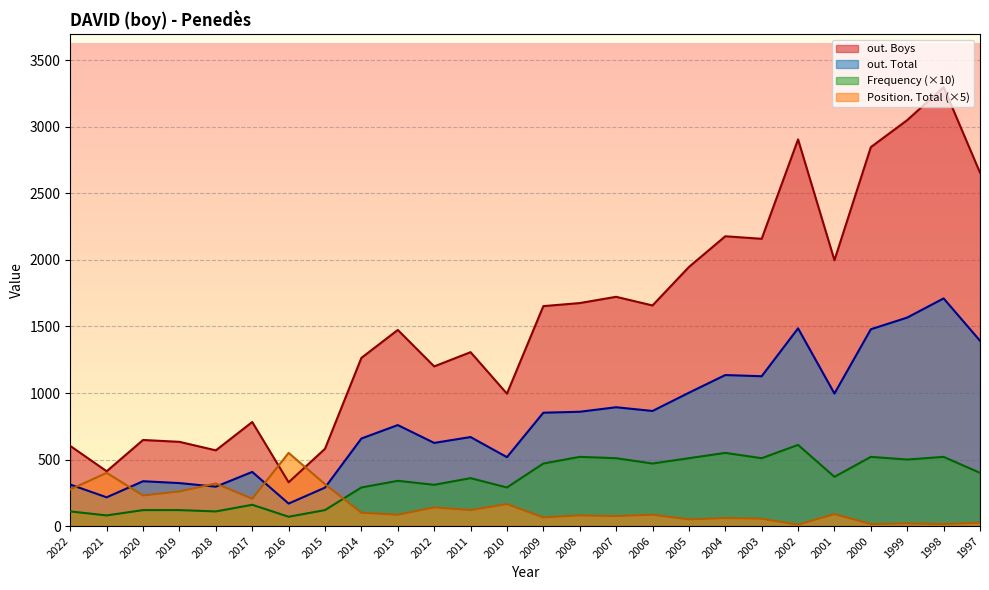

What is the sum of all Frequency values?

8940